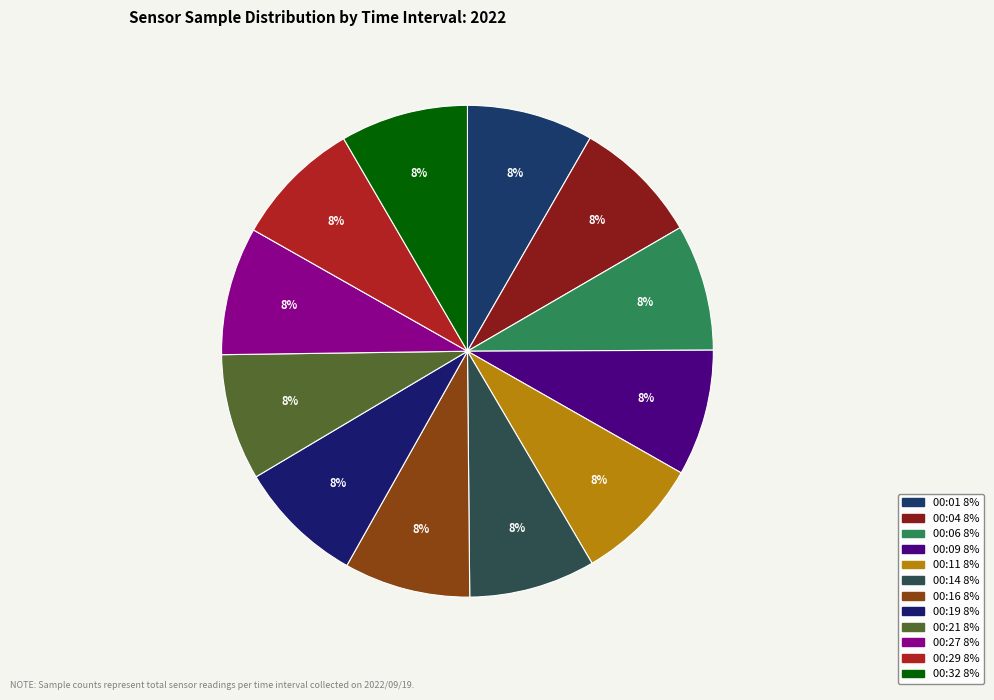

What percentage is NOT represented by 00:32?

91.6%